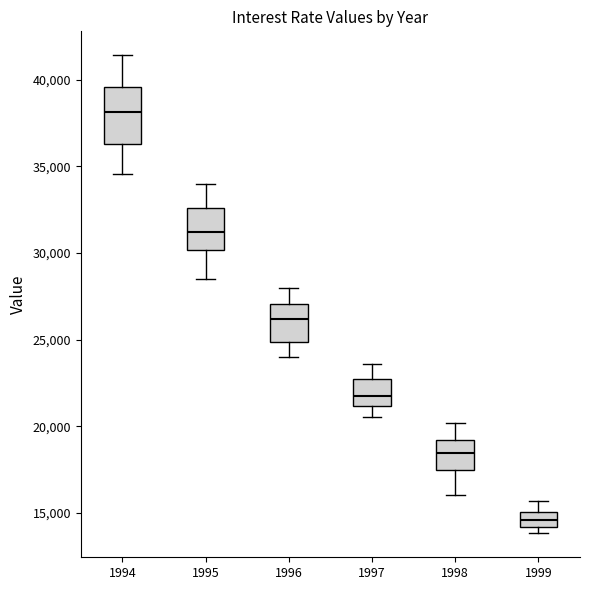

Reading left to right, transcribe this box plot: for each box, give where its median line is, the range the box spans, and where its two whiskers end, as read against the y-axis. The values are not printed on the chart, so give them approximately, as read against the axis.

1994: median 38000, box 36500 to 39500, whiskers 34500 to 41500
1995: median 31000, box 30000 to 32500, whiskers 28500 to 34000
1996: median 26000, box 25000 to 27000, whiskers 24000 to 28000
1997: median 22000, box 21000 to 22500, whiskers 20500 to 23500
1998: median 18500, box 17500 to 19000, whiskers 16000 to 20000
1999: median 14500, box 14000 to 15000, whiskers 14000 (just below the box's lower edge) to 15500